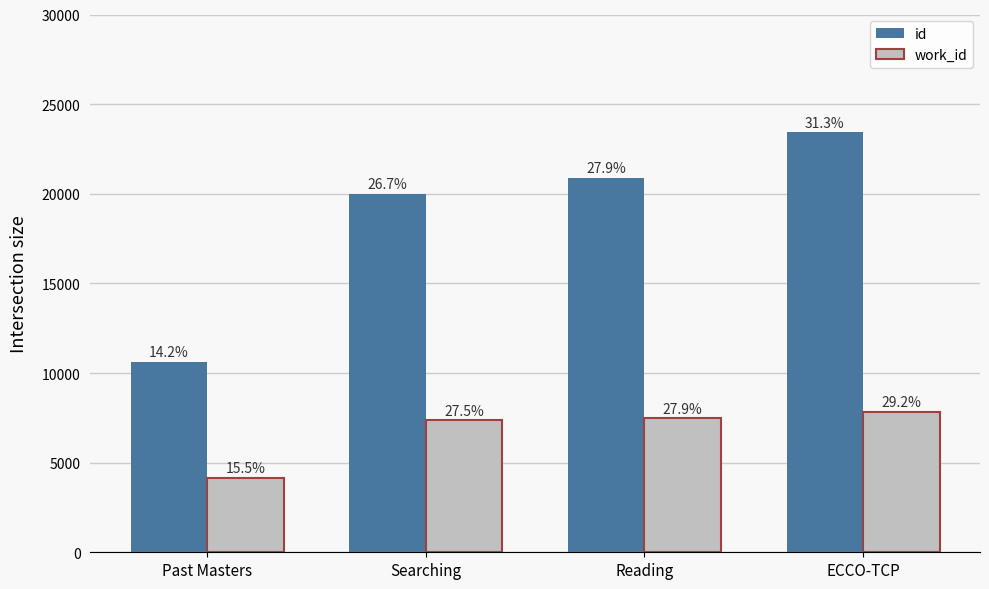

True or false: work_id has a value of 7818 at ECCO-TCP.

True